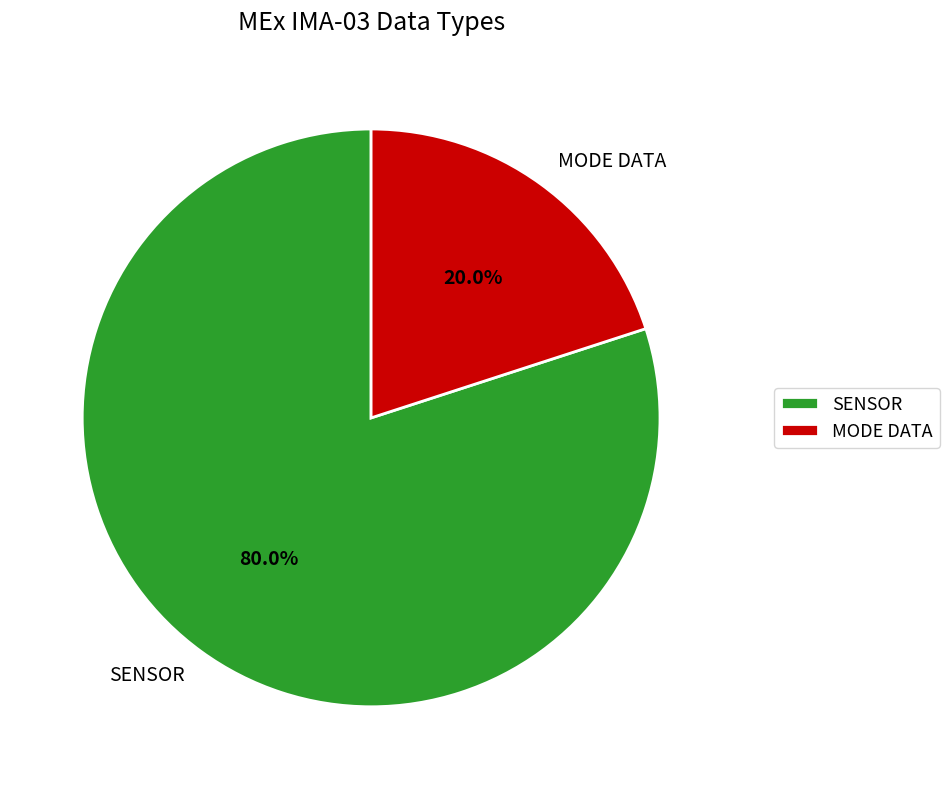

Is there a majority slice in this chart?

Yes